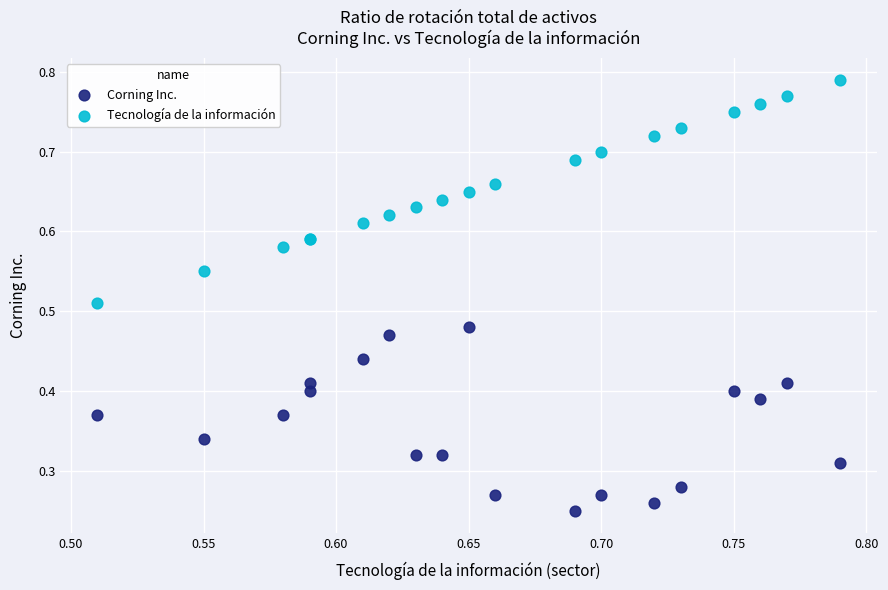

Which series has the largest Y range (max minus min)?

Tecnología de la información